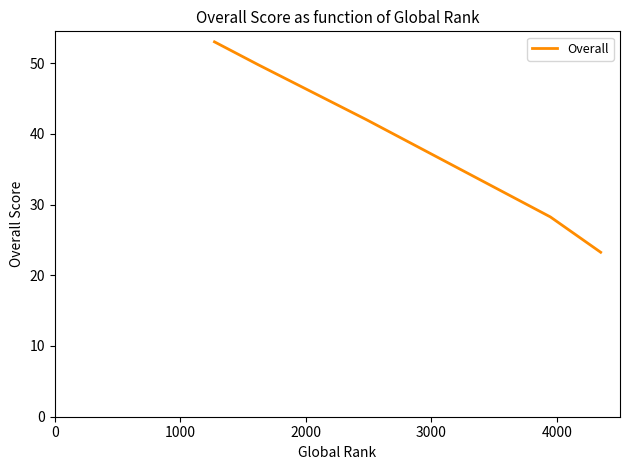

What is the difference between the second highest and minimum values?

26.5